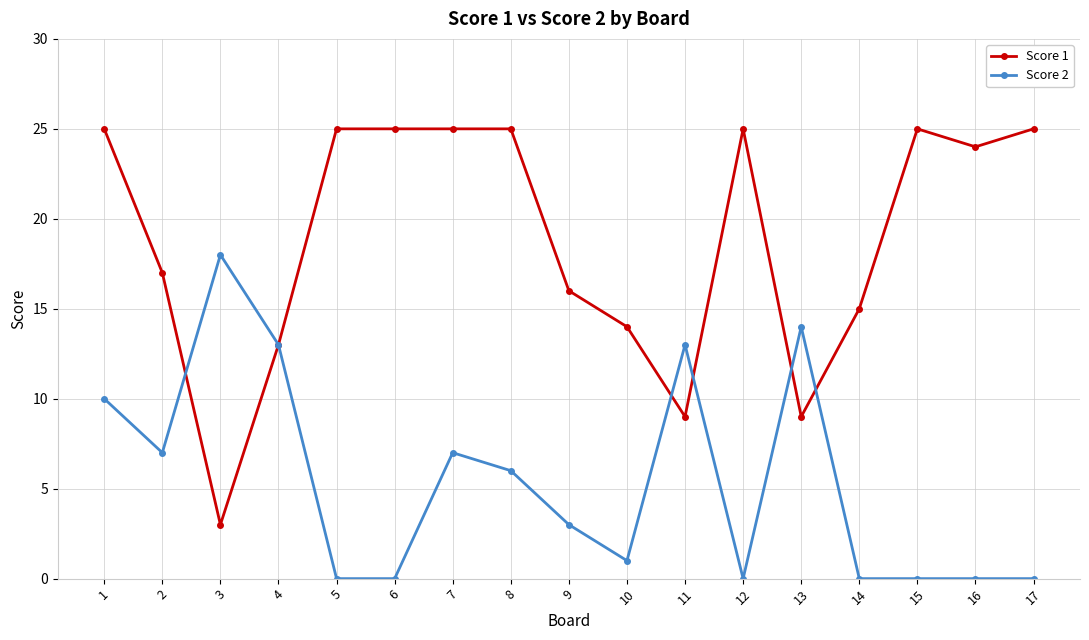

At 6, list the series in order from smallest to largest.

Score 2, Score 1